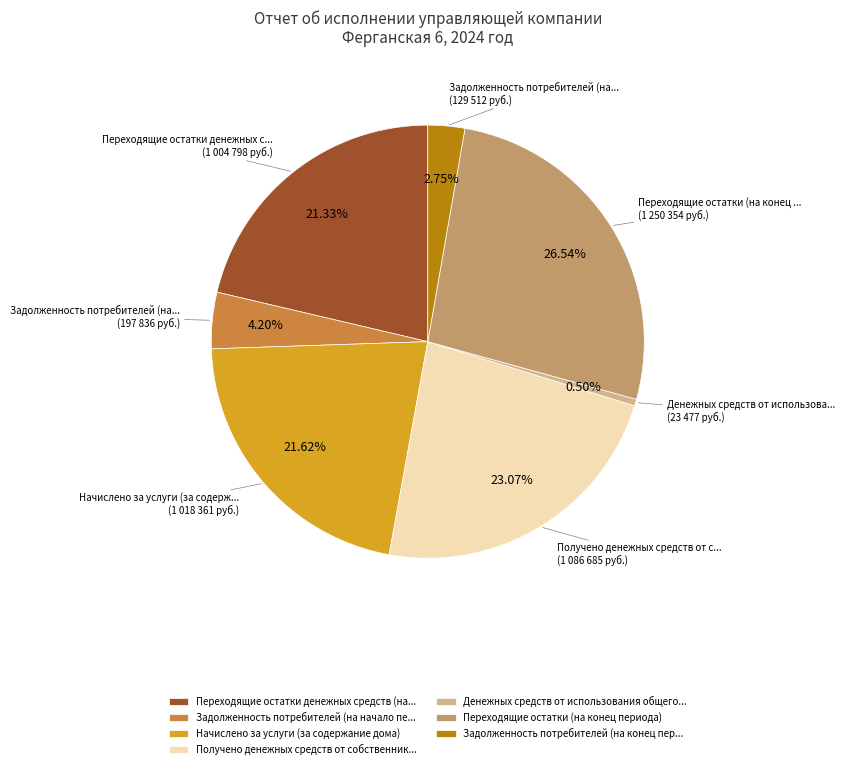

Which category has the biggest portion of the pie?

Переходящие остатки (на конец периода)